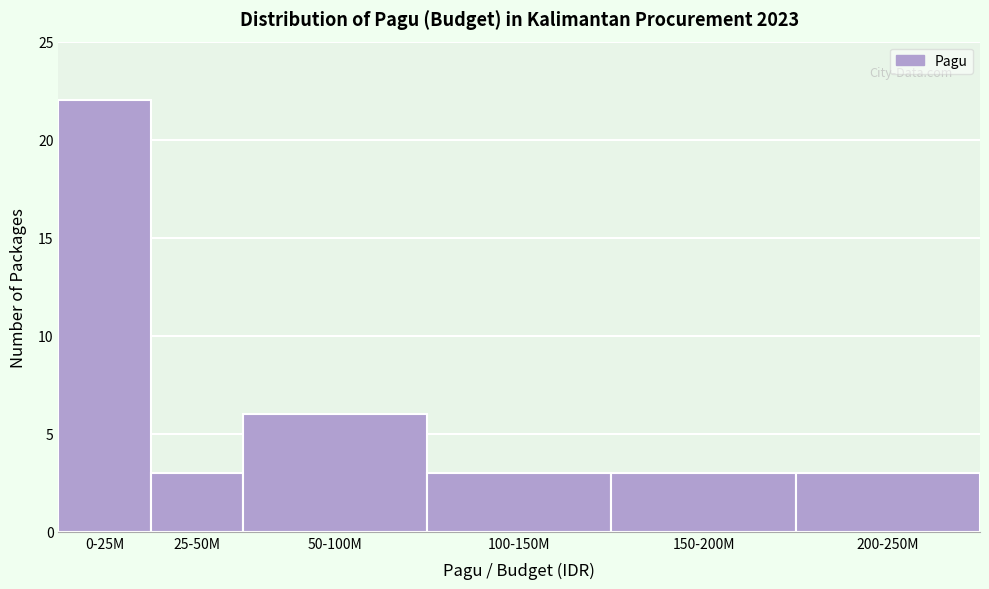

Reading left to right, what are all the values shown in this chart?

0-25M=22	25-50M=3	50-100M=6	100-150M=3	150-200M=3	200-250M=3